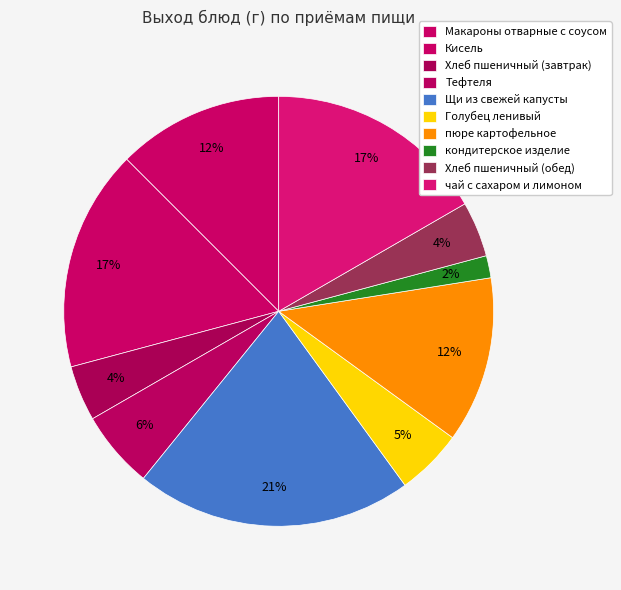

To the nearest percent, what percentage of the pie is Щи из свежей капусты?

21%